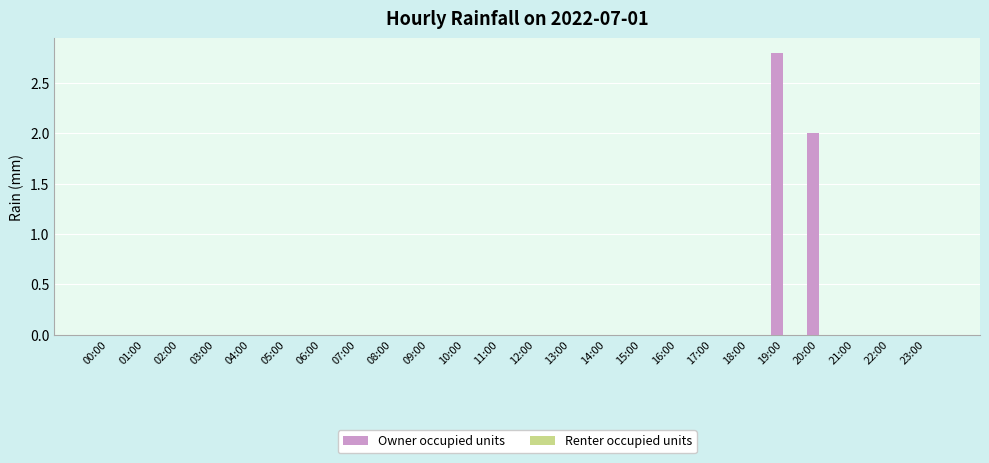

What is the maximum value shown in the chart?

2.8